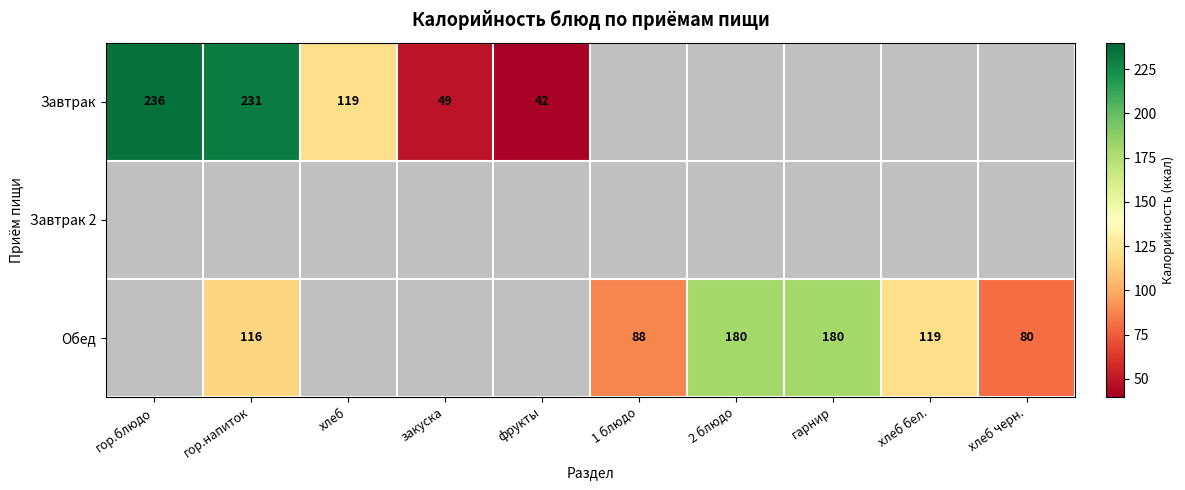

Is it true that Завтрак equals 119 at хлеб?

True